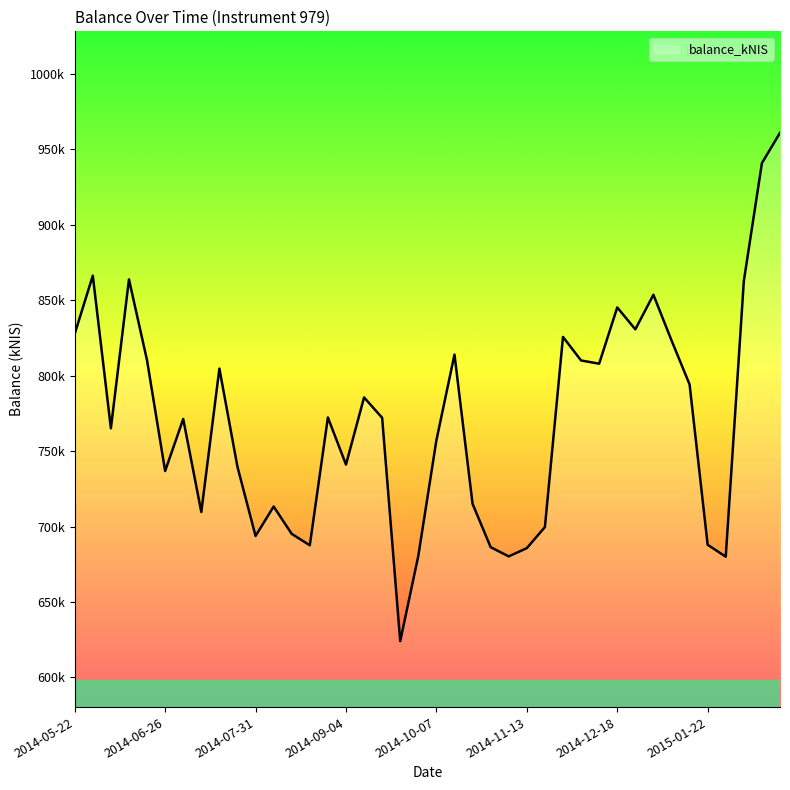

Does the chart display data point markers on the line(s)?

No